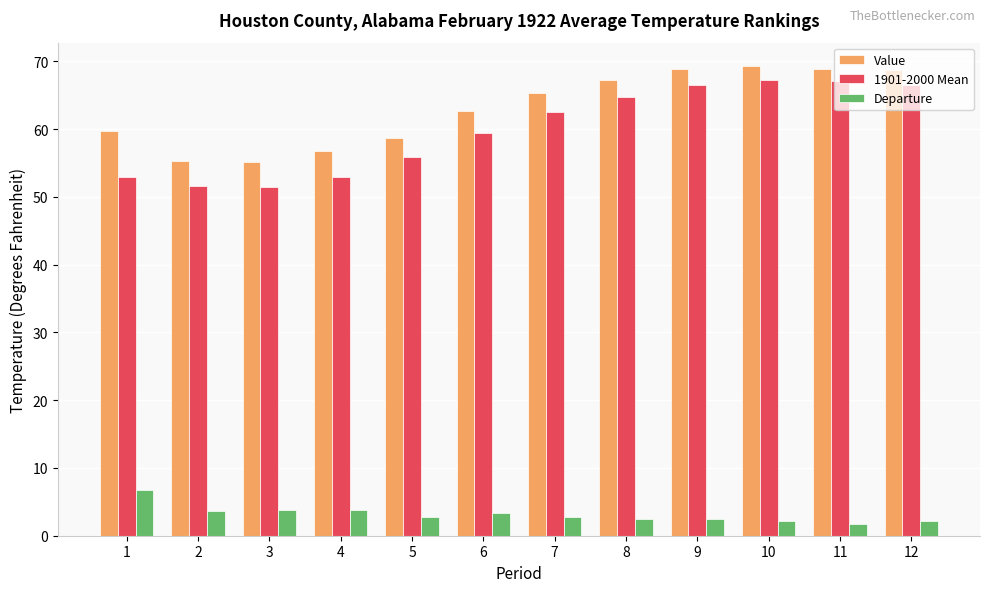

Between 6 and 10, which series saw the biggest shift?

1901-2000 Mean